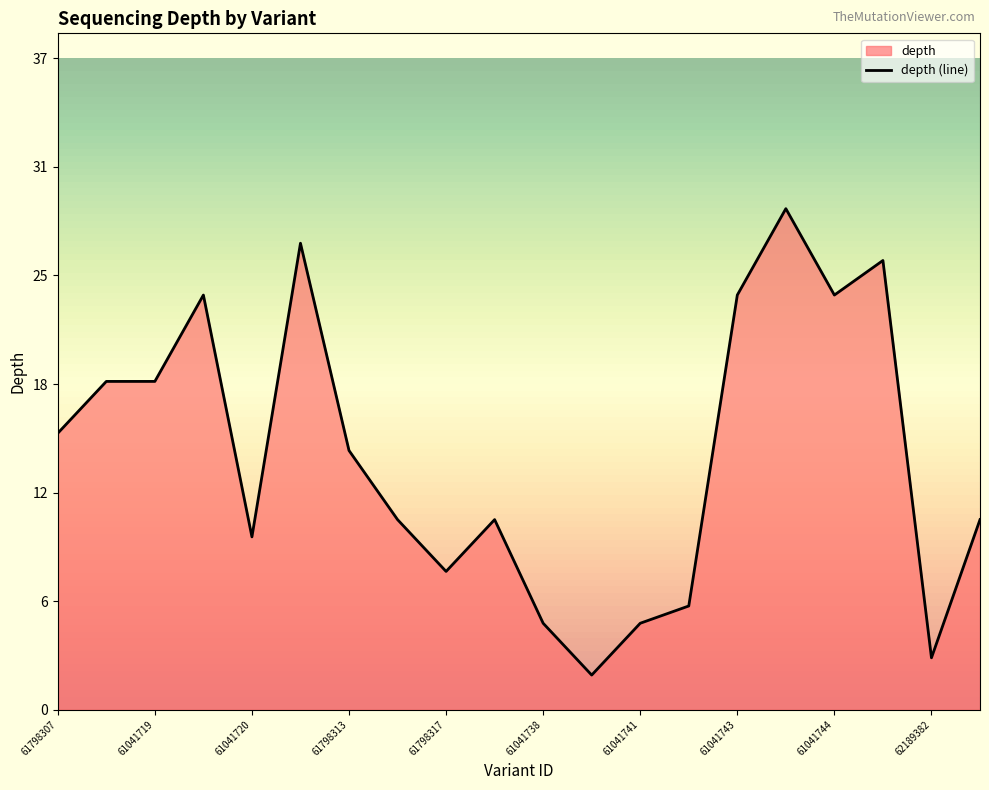

Which has a higher value, 61041744 or 61798315?

61041744